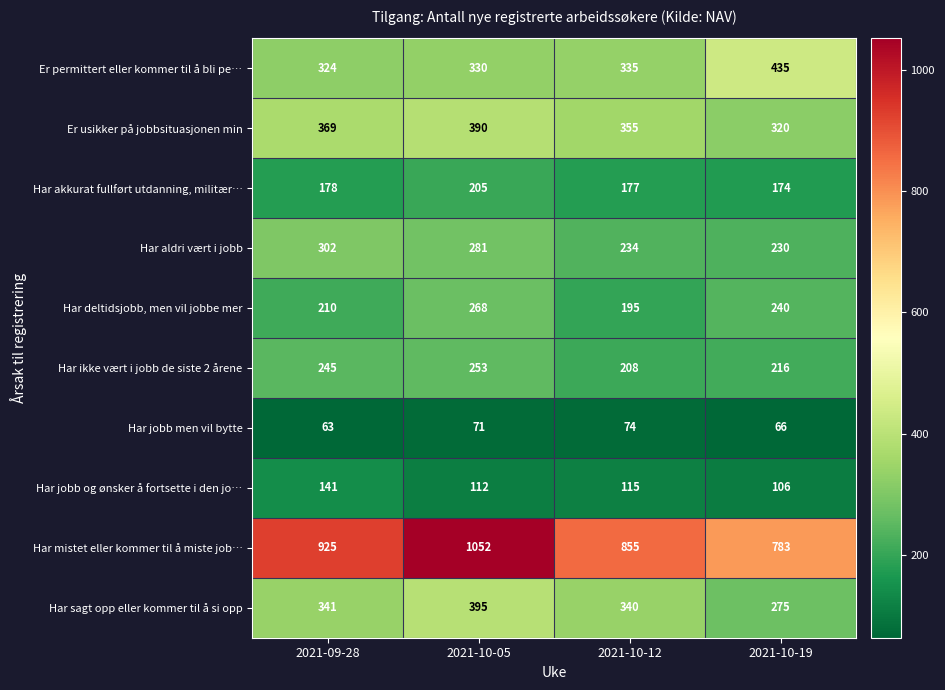

At which category is the sum across all series the highest?

2021-10-05